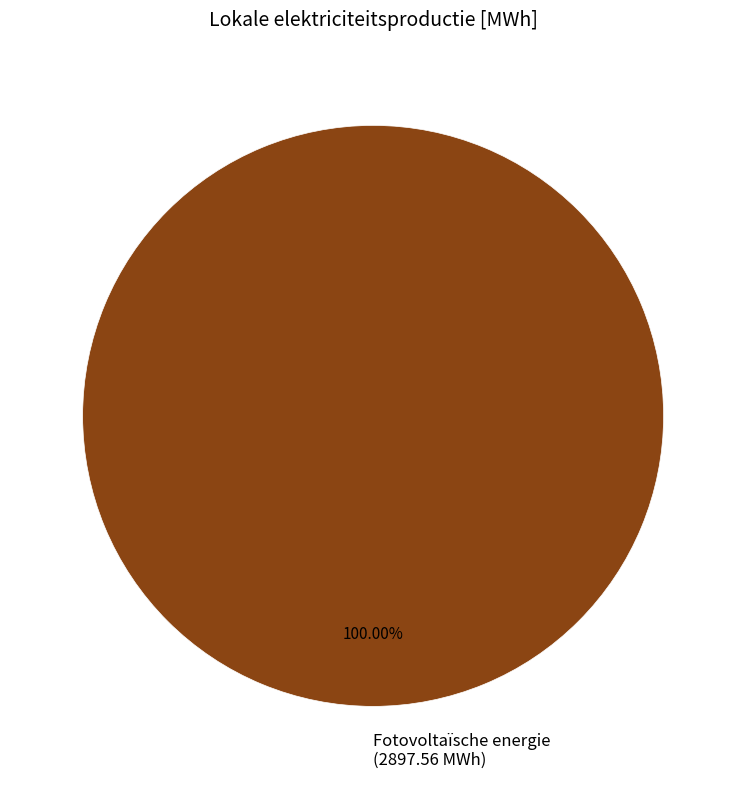

Rank the categories by value from lowest to highest.

Fotovoltaïsche energie